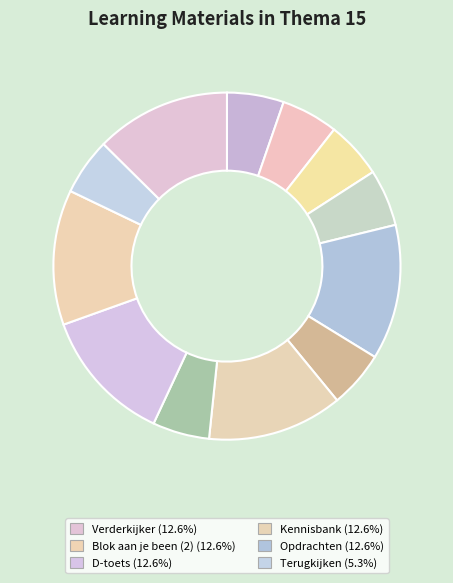

What is the largest slice in the pie chart?

Verderkijker